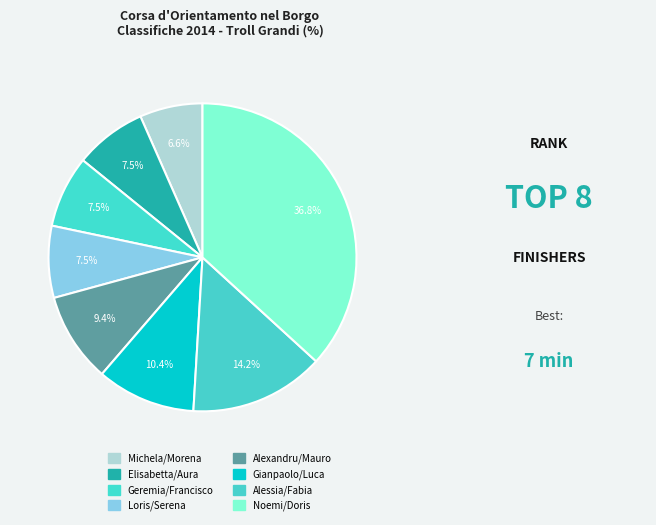

Approximately how many times larger is the value at Michela/Morena compared to Loris/Serena?

0.9